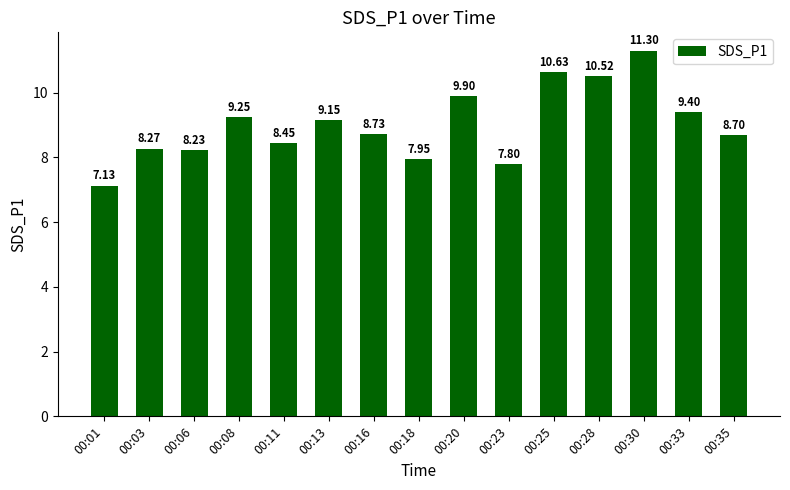

Approximately how many times larger is the value at 00:33 compared to 00:06?

1.1